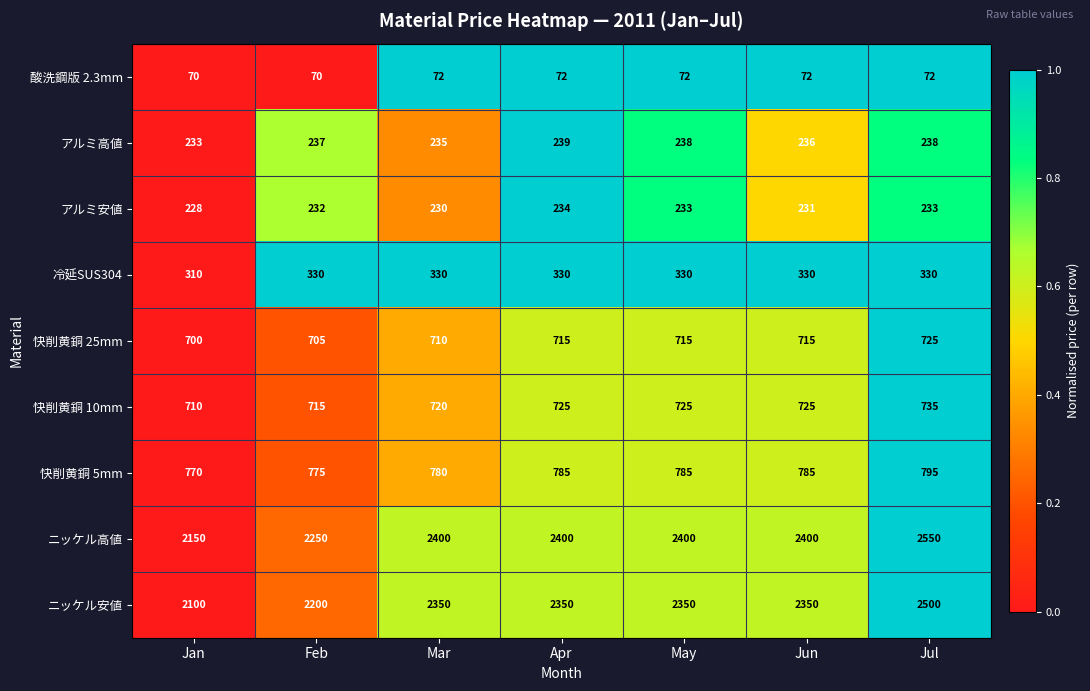

What is the spread (max minus min) of values at Jan?

2080